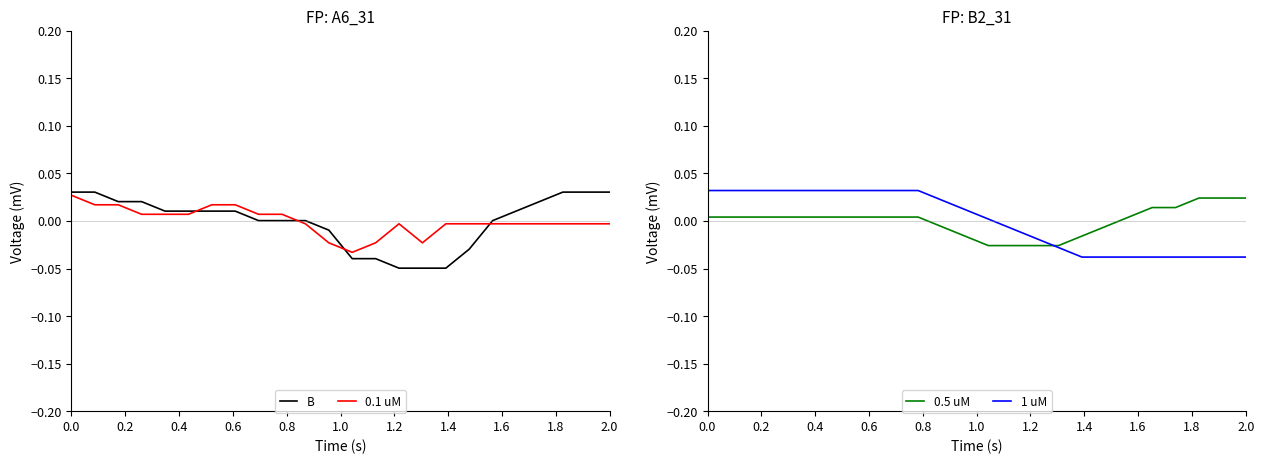

True or false: B has a value of 0.1 at 0.0.

False